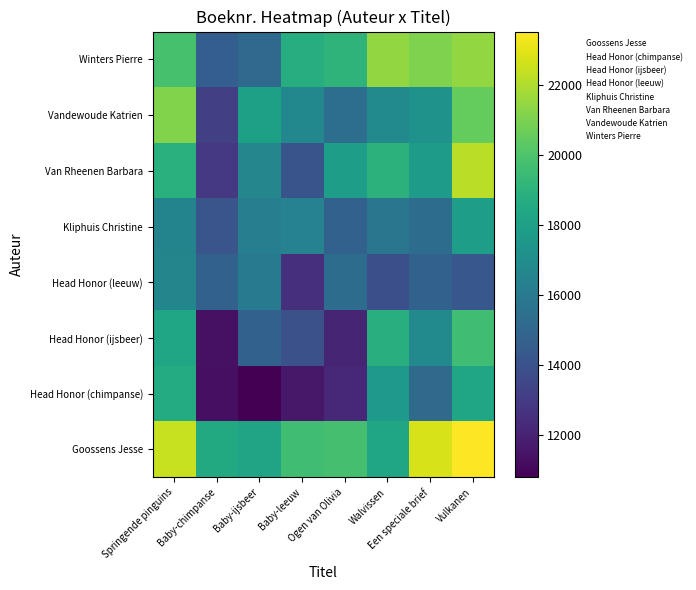

Which series has the widest spread of values?

Van Rheenen Barbara